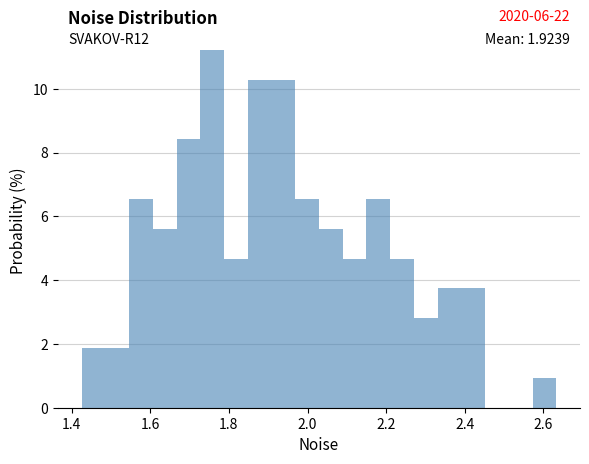

Read against the x-axis, roughly where is the centre of the tallest bar?

1.76